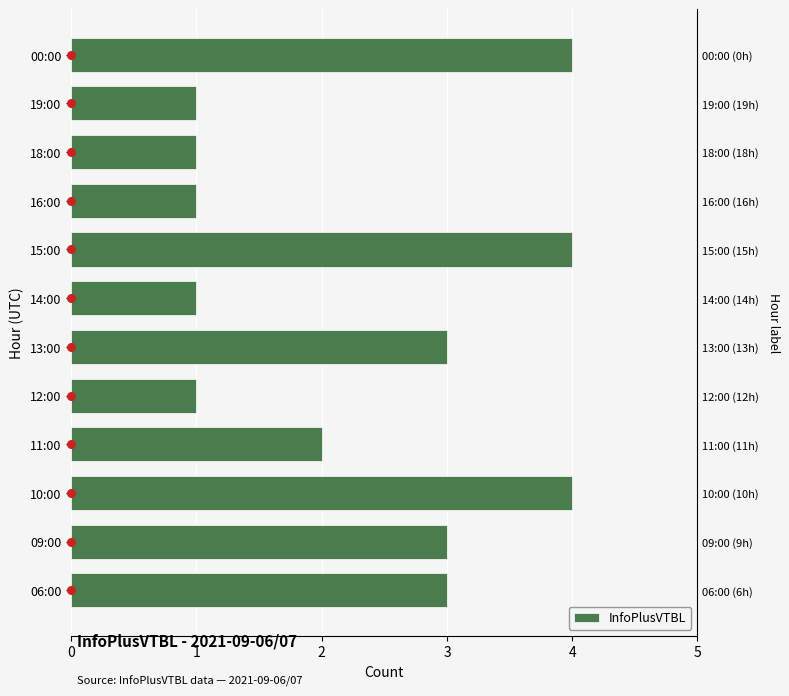

Approximately how many times larger is the value at 00:00 compared to 10:00?

1.0